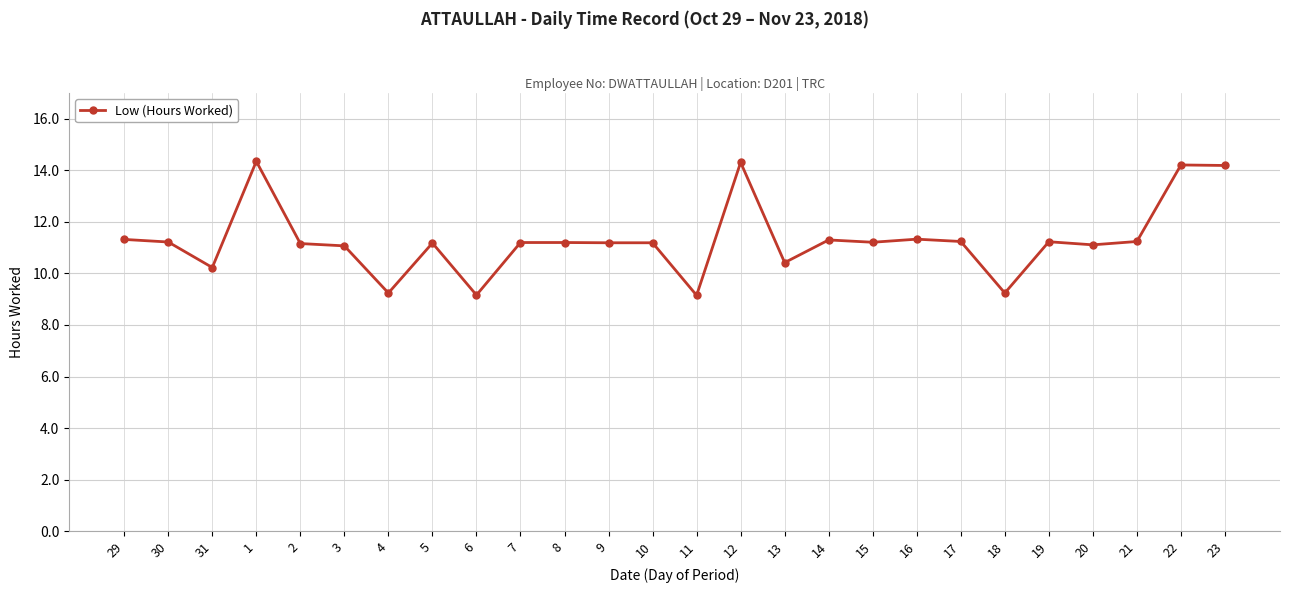

What is the change in value from 5 to 13?

-0.8